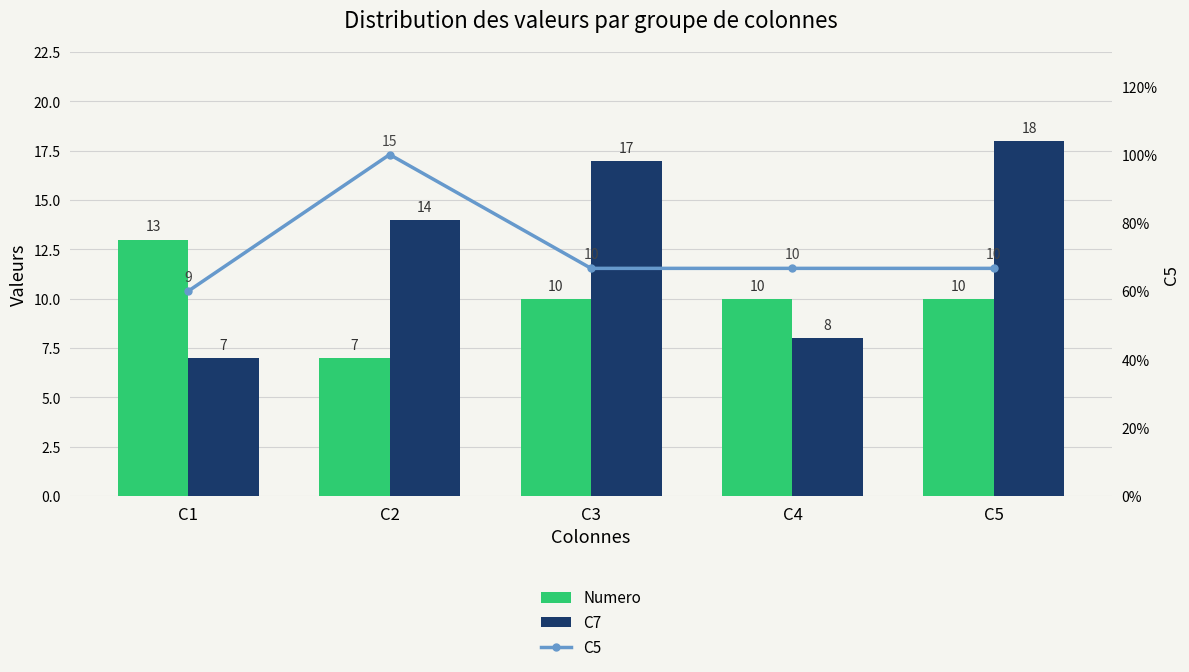

Is it true that C5 equals 0.2 at C2?

False